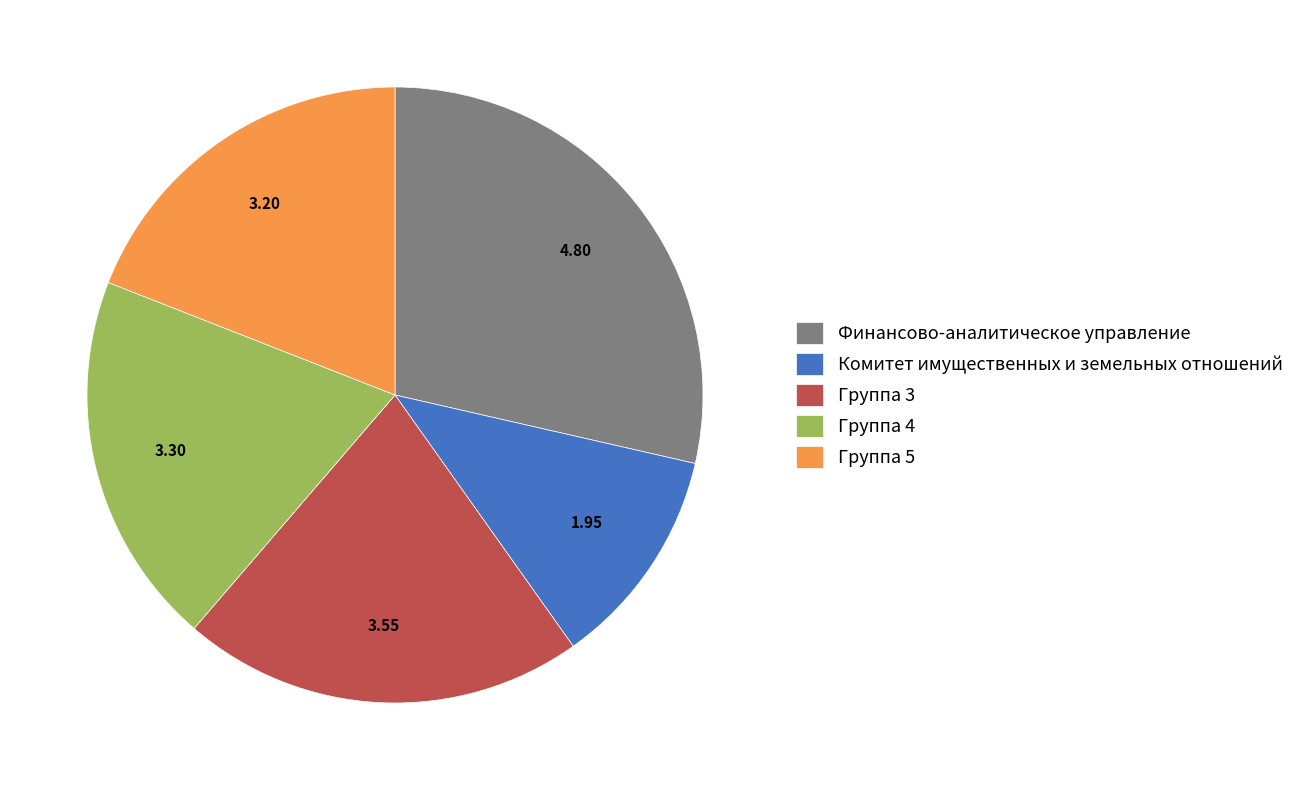

True or false: Комитет имущественных и земельных отношений accounts for 1% of the total.

False